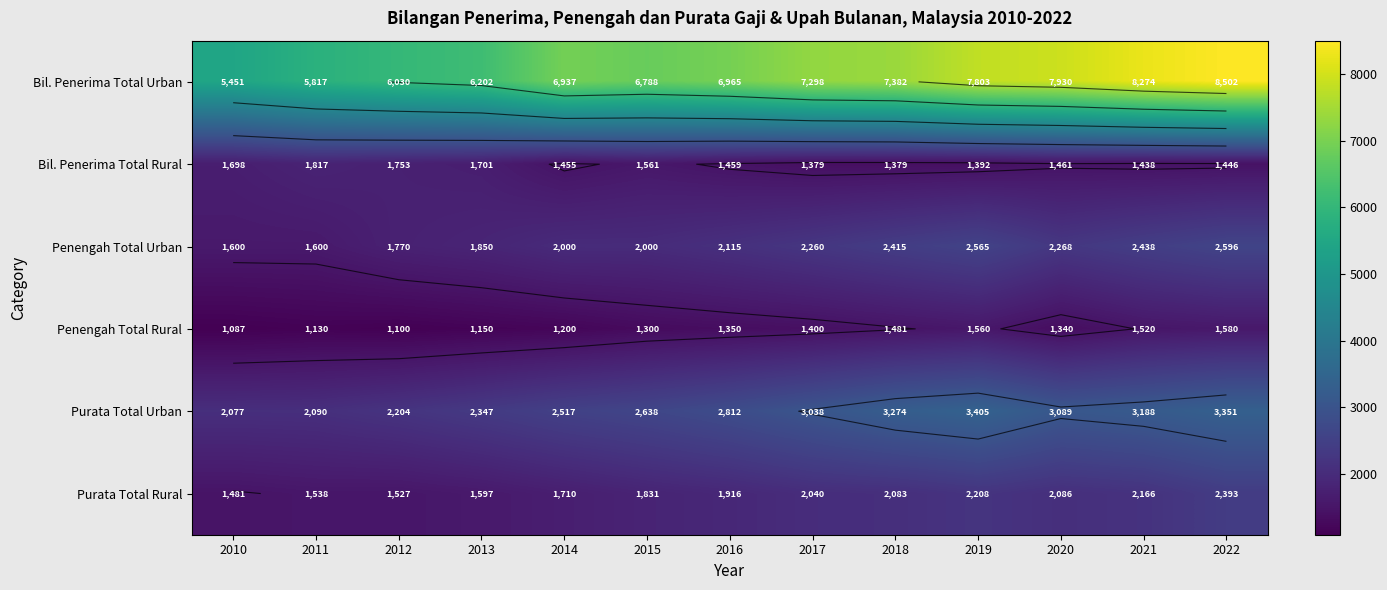

Which series has the widest spread of values?

Bil. Penerima Total Urban